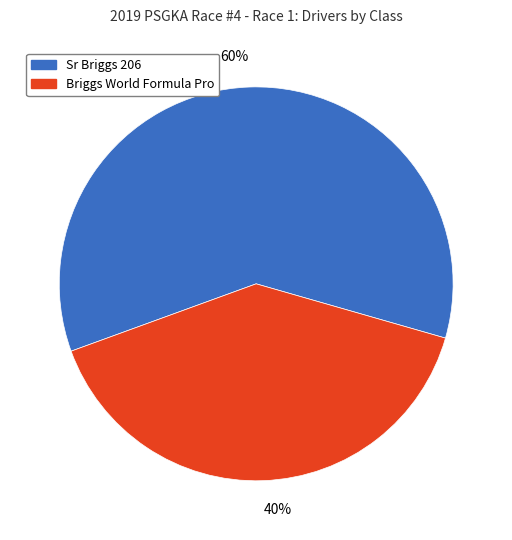

Which slice is the smallest?

Briggs World Formula Pro